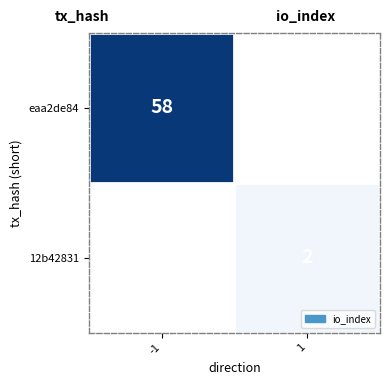

True or false: 12b42831 has a value of 1 at 1.

False